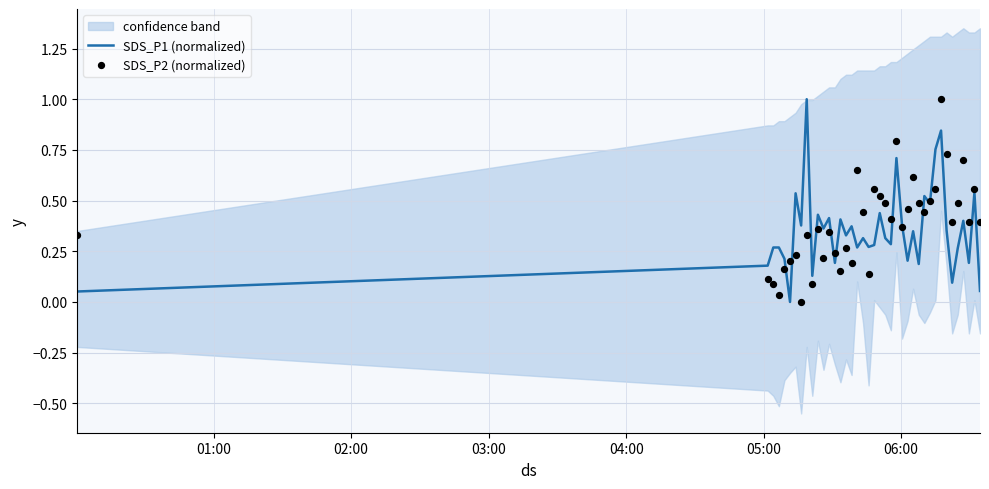

What are all the series names shown in the legend?

SDS_P1 (normalized), SDS_P2 (normalized)